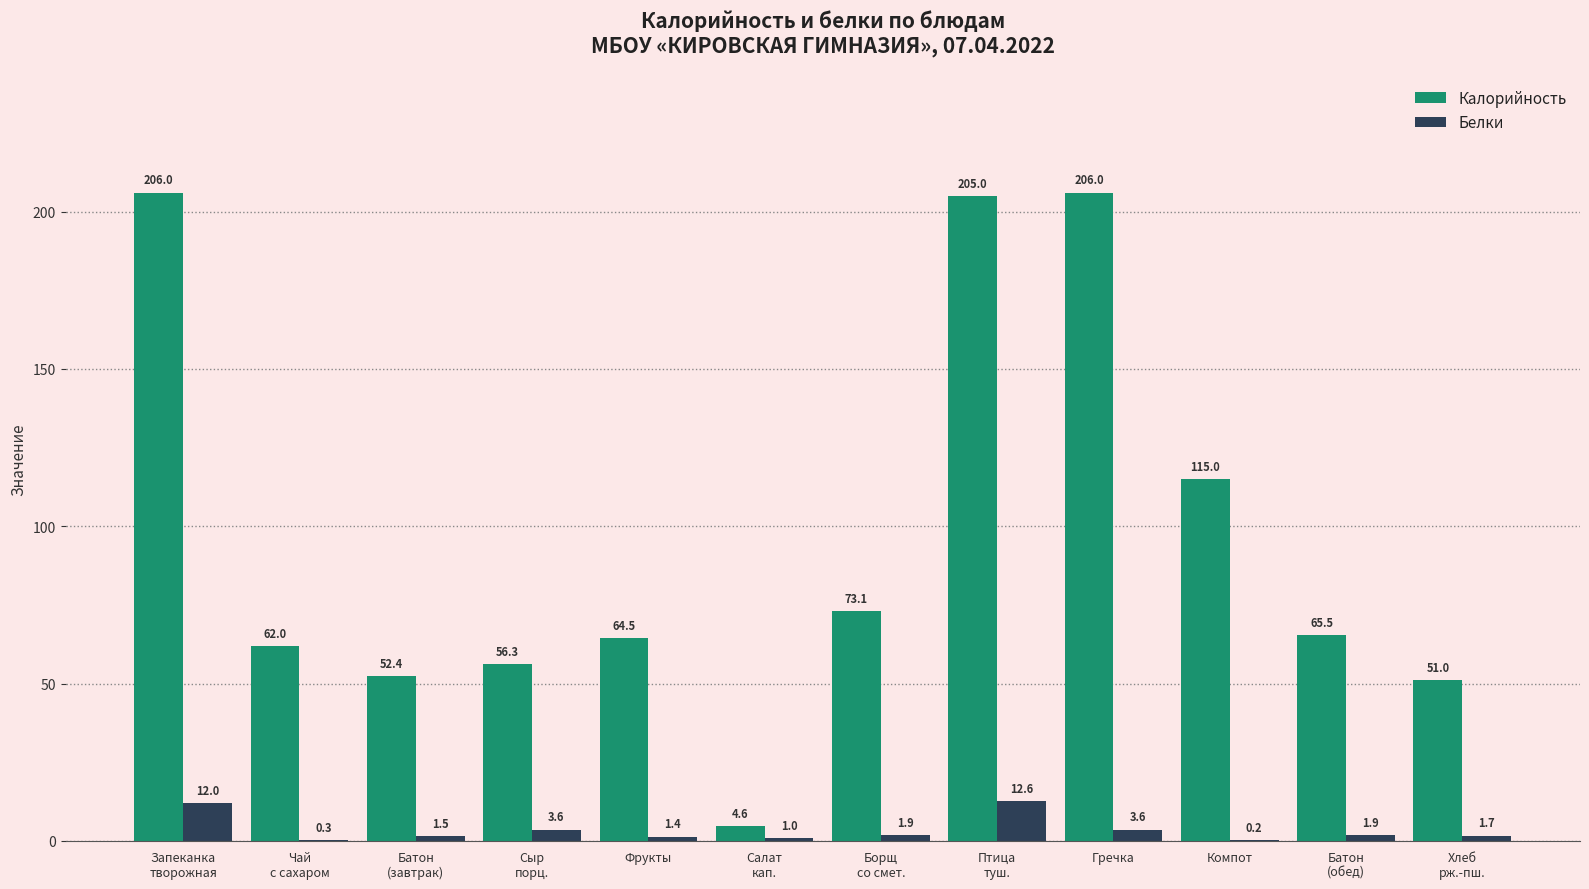

Where does the Калорийность series first go above 65?

Запеканка
творожная